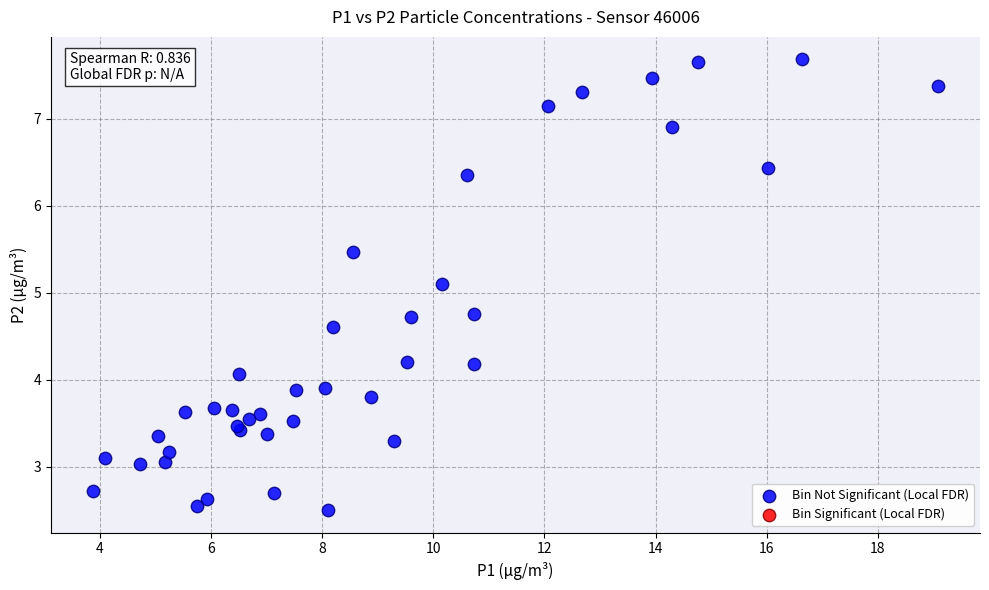

What Y value in the scatter plot is closest to 5?

5.1